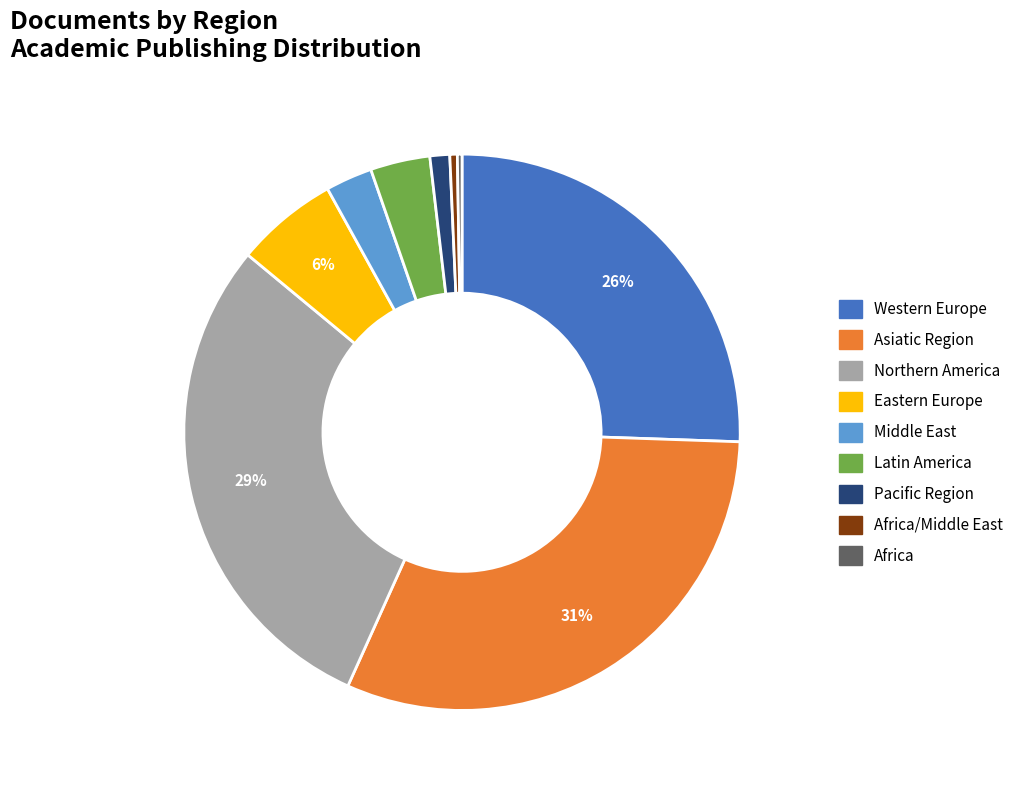

To the nearest percent, what is the difference between the largest and smallest slice percentages?

31%